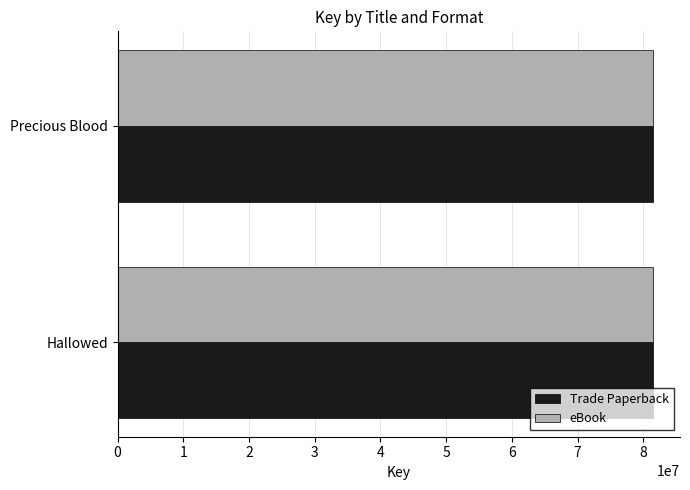

The value of eBook at Precious Blood is 25318237. True or false?

False